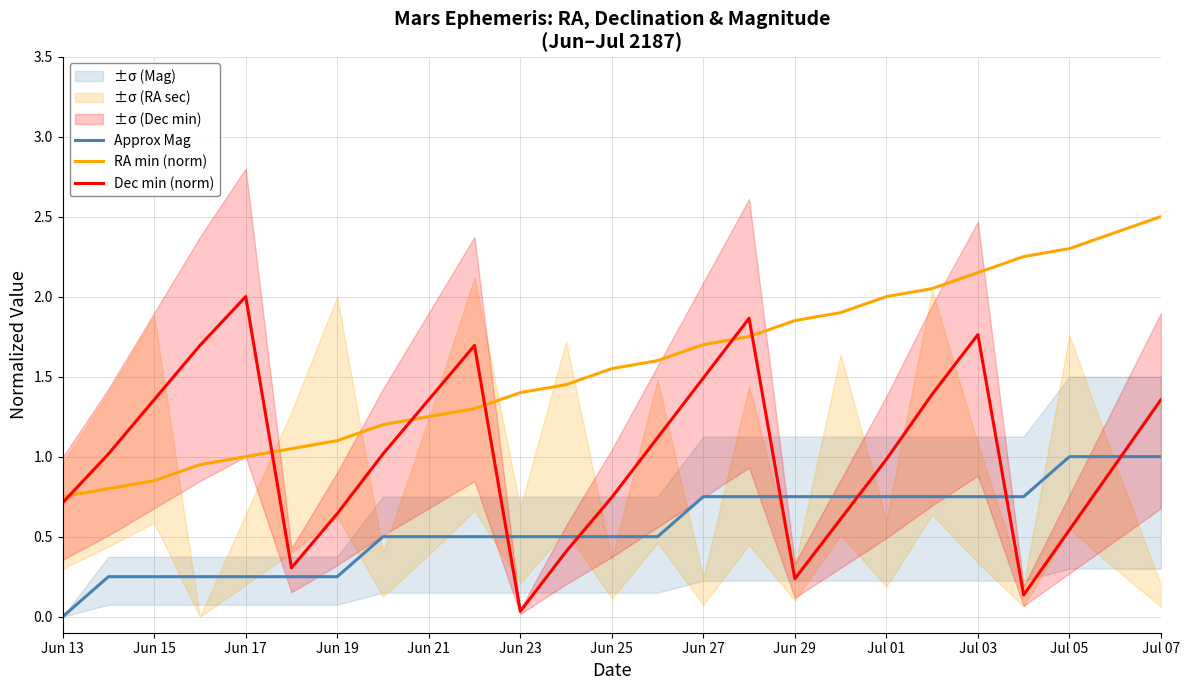

What is the maximum value shown in the chart?

2.5